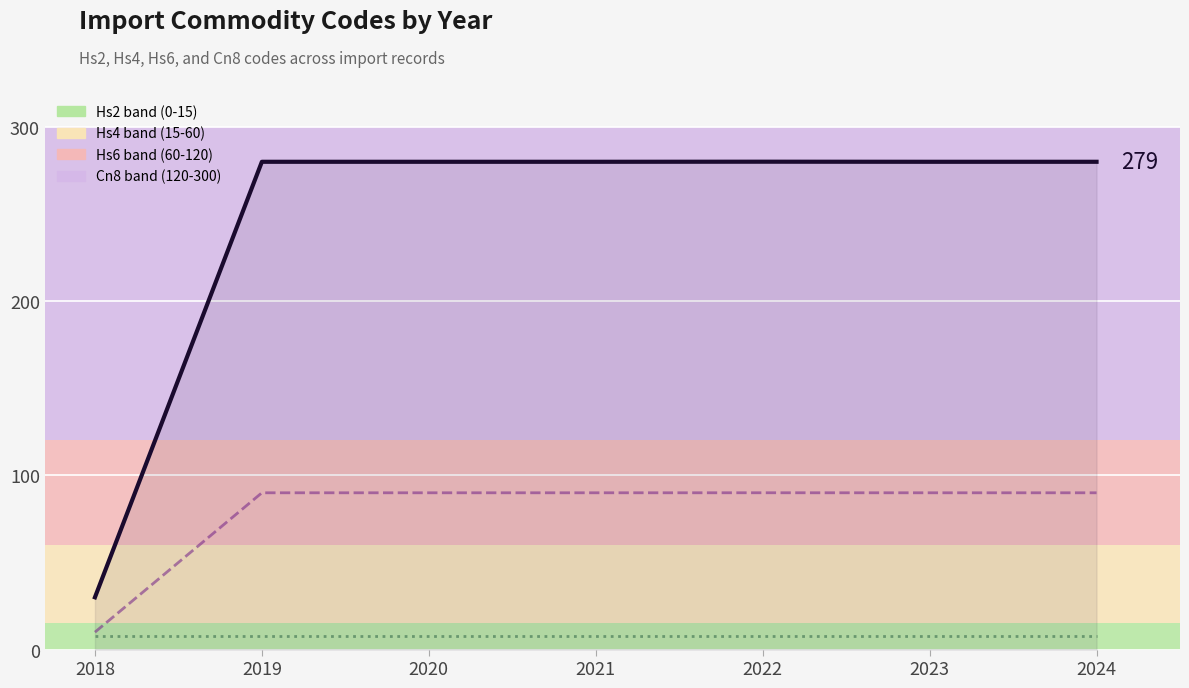

How many series are shown in this chart?

3